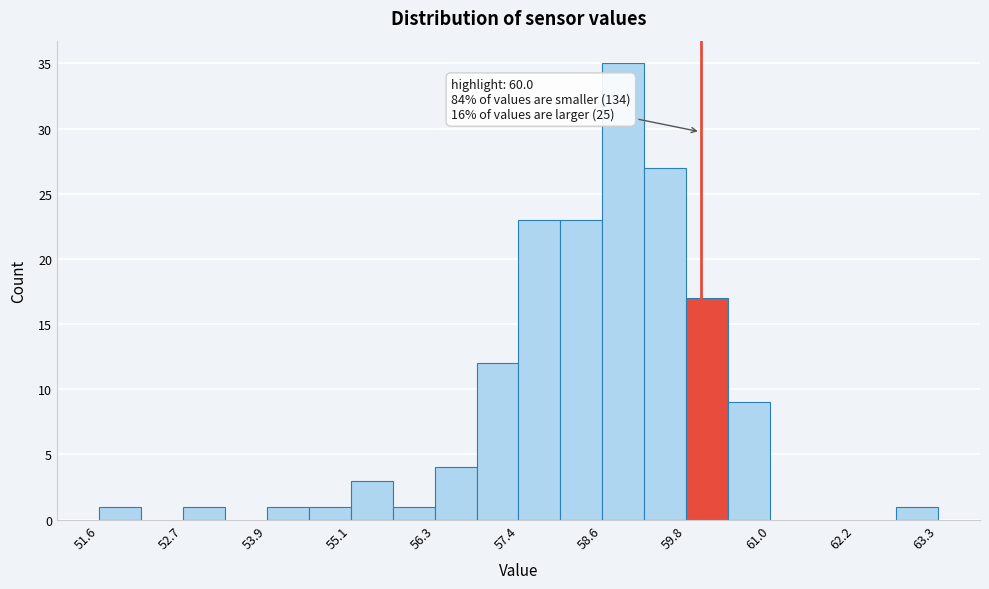

Around what value on the x-axis is the tallest bar? Give the approximate position of its centre, as read against the axis.

59.0